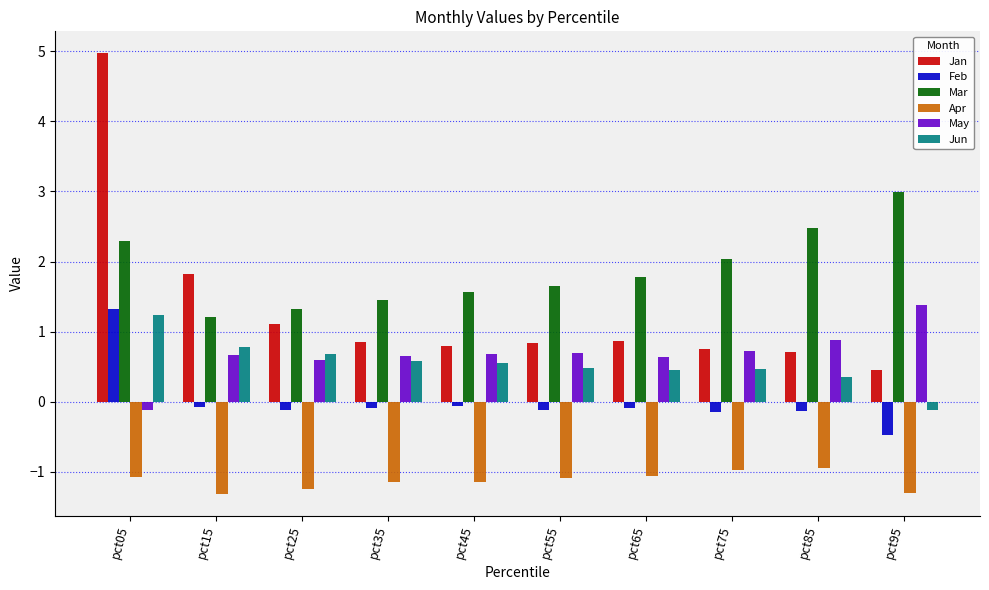

What is the minimum value shown in the chart?

-1.3